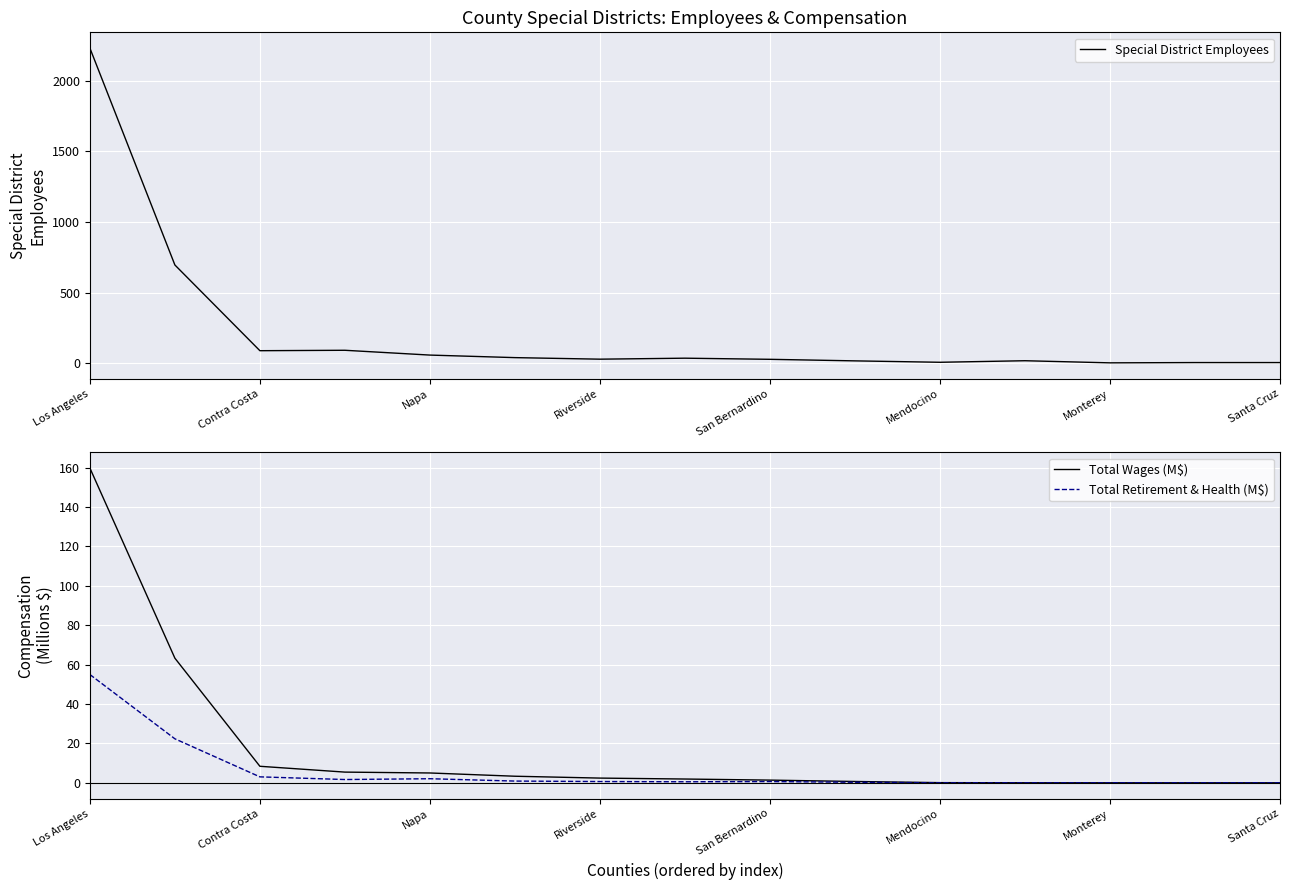

True or false: Total Retirement & Health (M$) and Total Wages (M$) cross at least once.

False